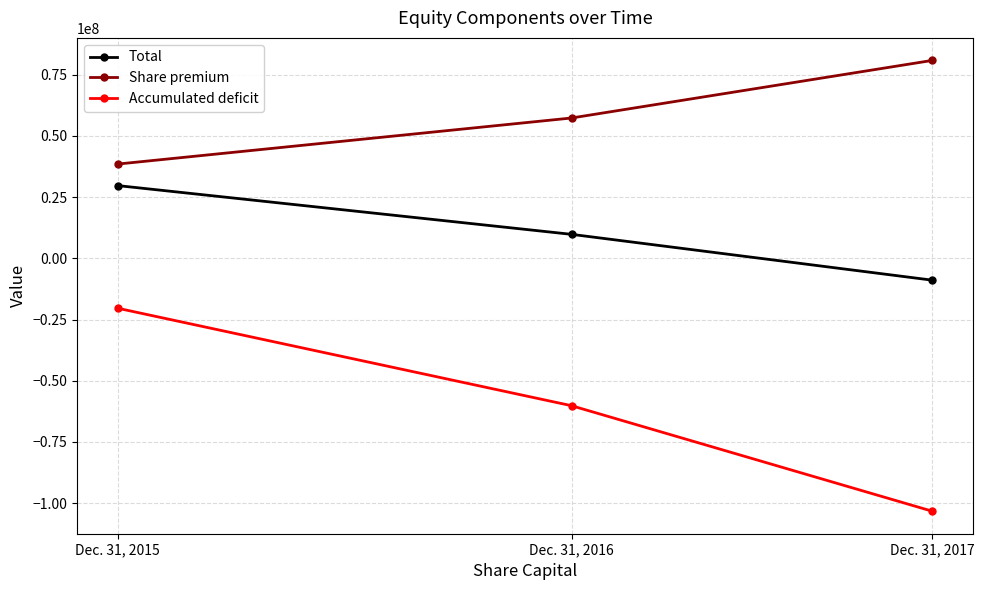

Rank the categories by Total value from highest to lowest.

Dec. 31, 2015, Dec. 31, 2016, Dec. 31, 2017